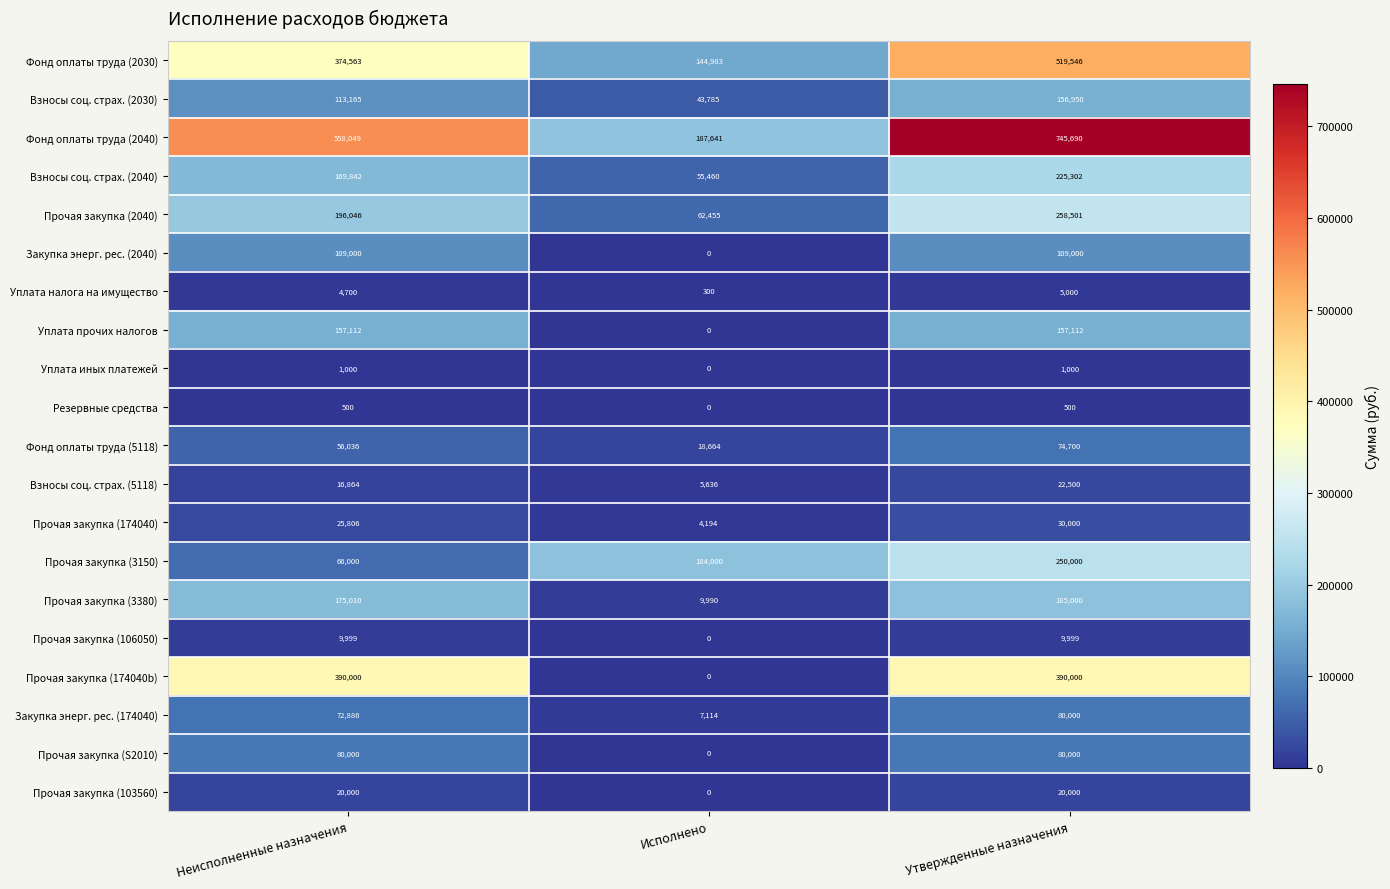

Which category has the lowest value across all series?

Исполнено